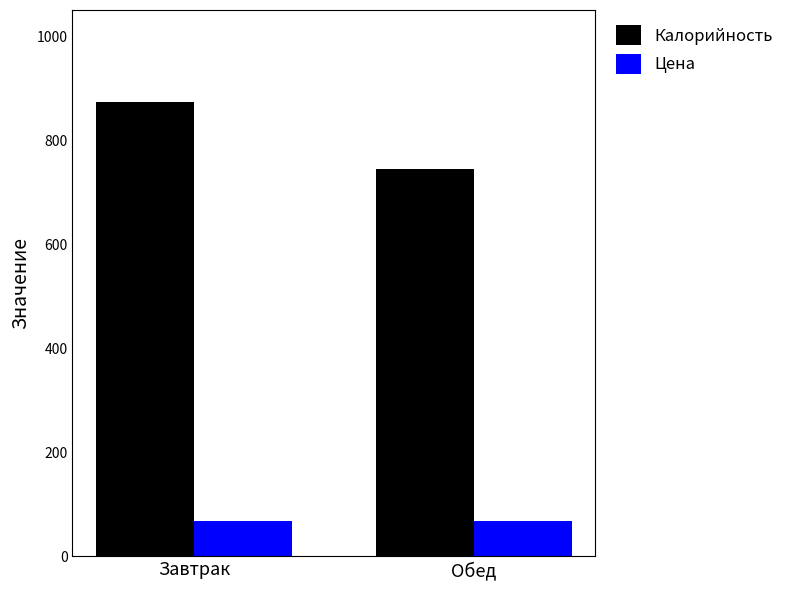

What is the sum of the Цена values at Обед and Завтрак?

136.5